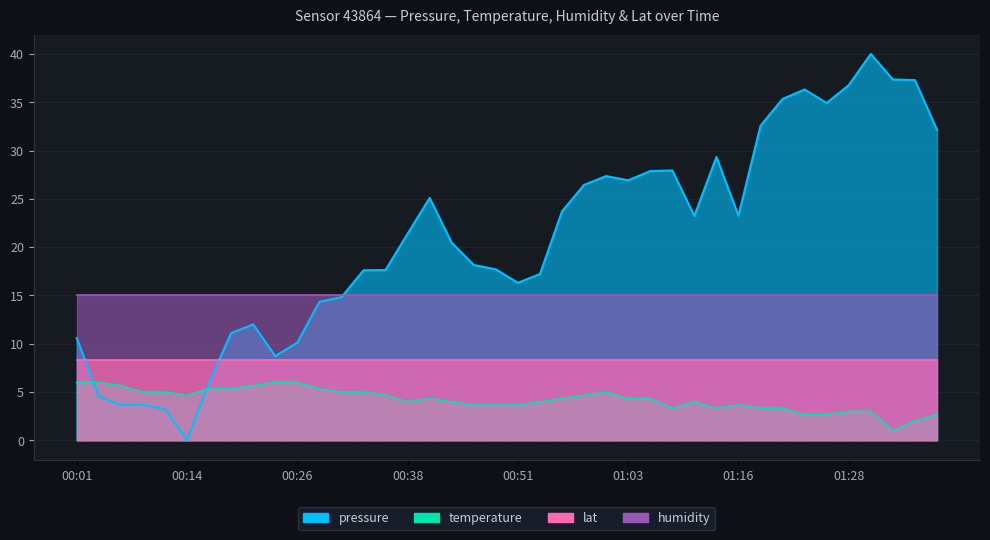

At which label does pressure reach its peak?

01:31